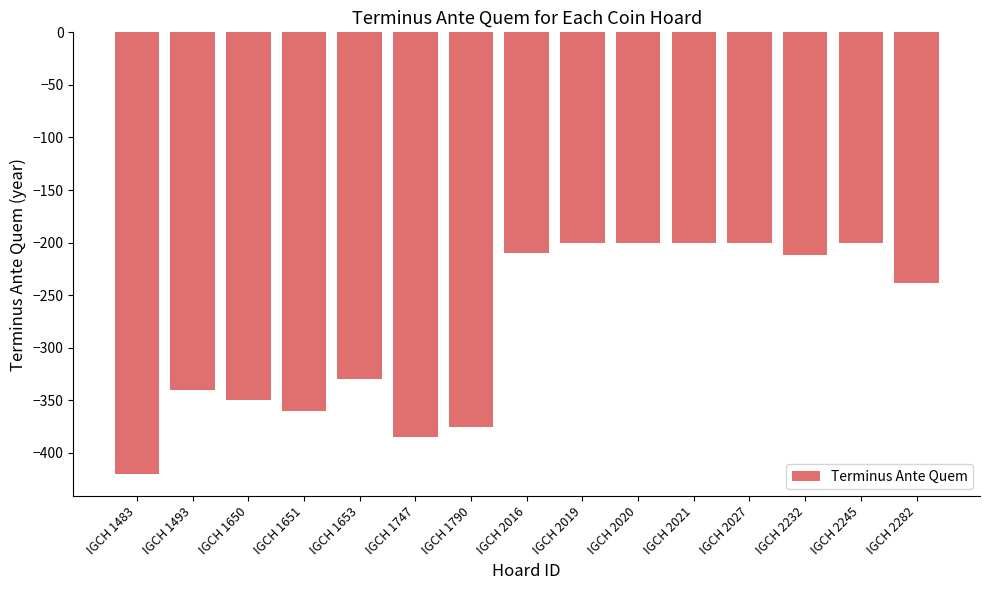

Reading left to right, what are all the values shown in this chart?

-420	-340	-350	-360	-330	-385	-375	-210	-200	-200	-200	-200	-212	-200	-238